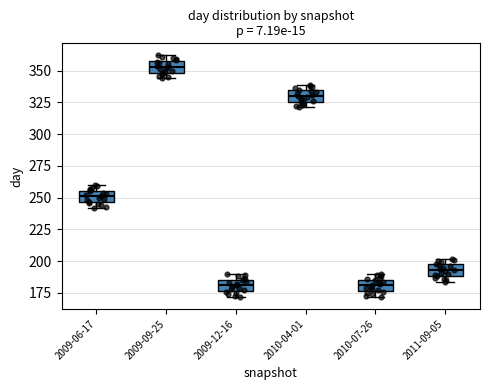

Reading left to right, transcribe this box plot: for each box, give where its median line is, the range the box spans, and where its two whiskers end, as read against the y-axis. The values are not printed on the chart, so give them approximately, as read against the axis.

2009-06-17: median 250, box 245 to 255, whiskers 240 to 260
2009-09-25: median 355, box 350 to 360, whiskers 345 to 360 (just above the box's upper edge)
2009-12-16: median 180, box 175 to 185, whiskers 170 to 190
2010-04-01: median 330, box 325 to 335, whiskers 320 to 340
2010-07-26: median 180, box 175 to 185, whiskers 170 to 190
2011-09-05: median 195, box 190 to 200, whiskers 185 to 200 (just above the box's upper edge)